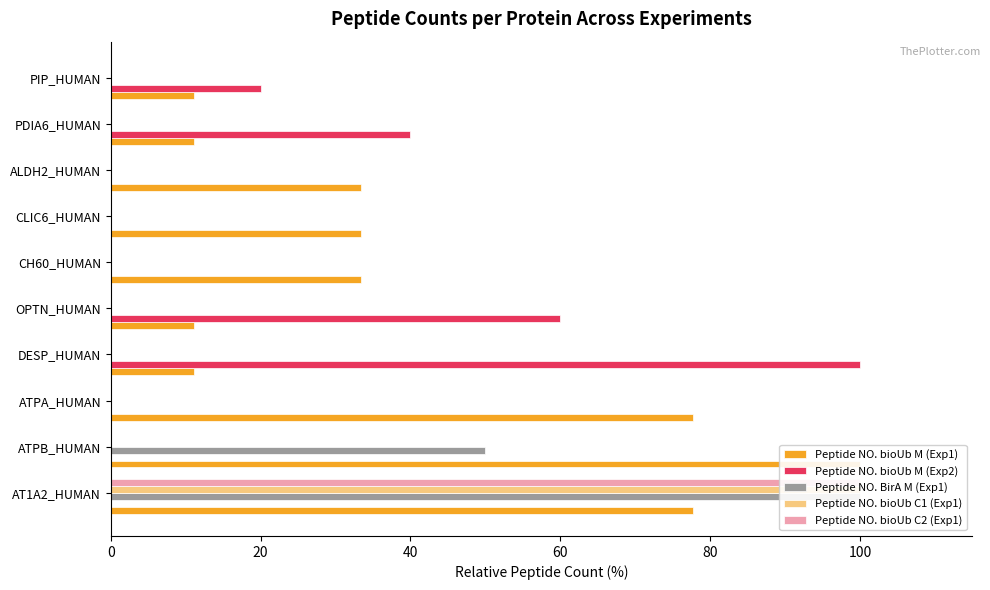

Rank the series by their maximum value, from highest to lowest.

Peptide NO. bioUb M (Exp1), Peptide NO. bioUb M (Exp2), Peptide NO. BirA M (Exp1), Peptide NO. bioUb C1 (Exp1), Peptide NO. bioUb C2 (Exp1)